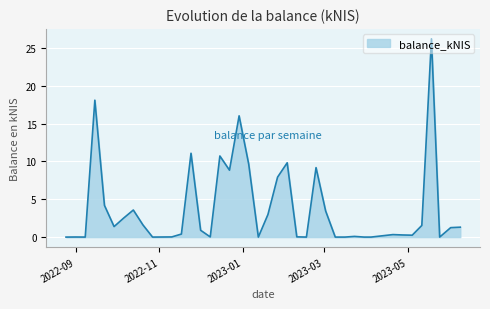

True or false: there are more than 1 points higher than both neighbors.

True